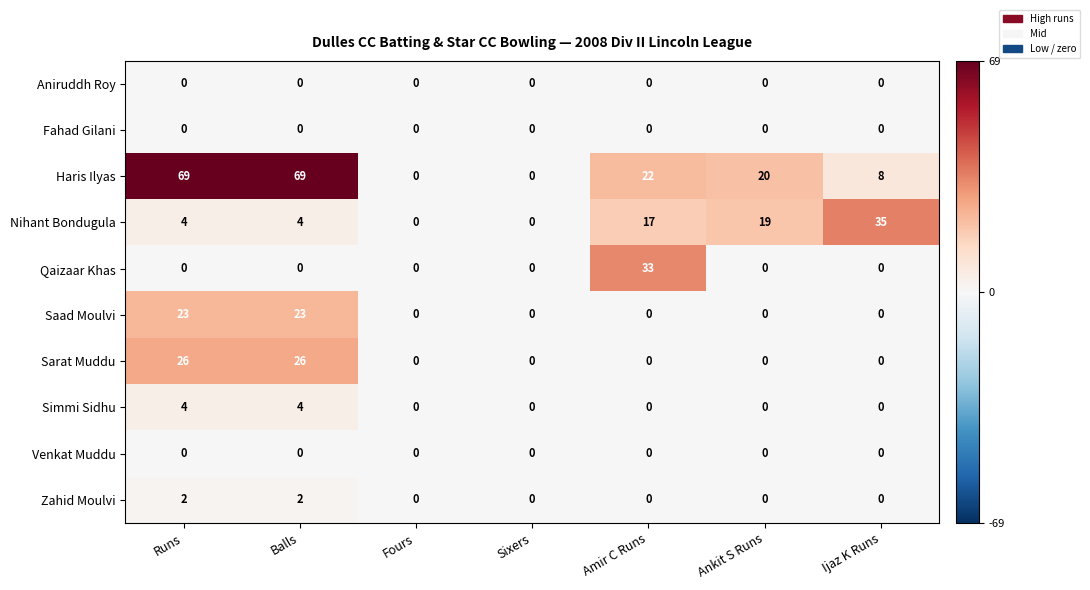

Which series has the largest range (max minus min)?

Haris Ilyas